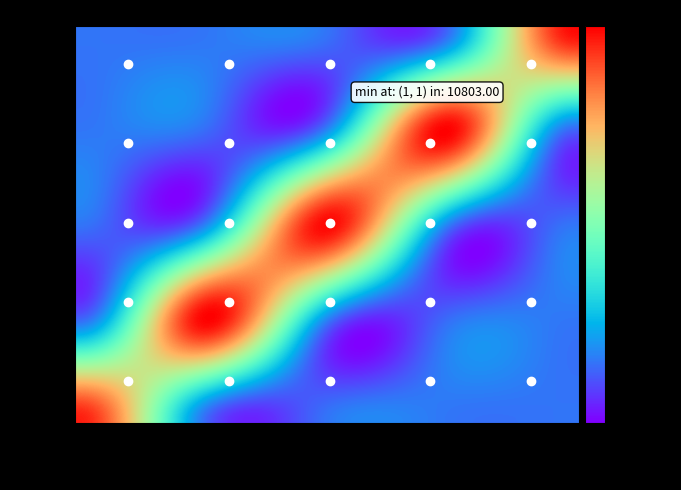

How many series are shown in this chart?

5